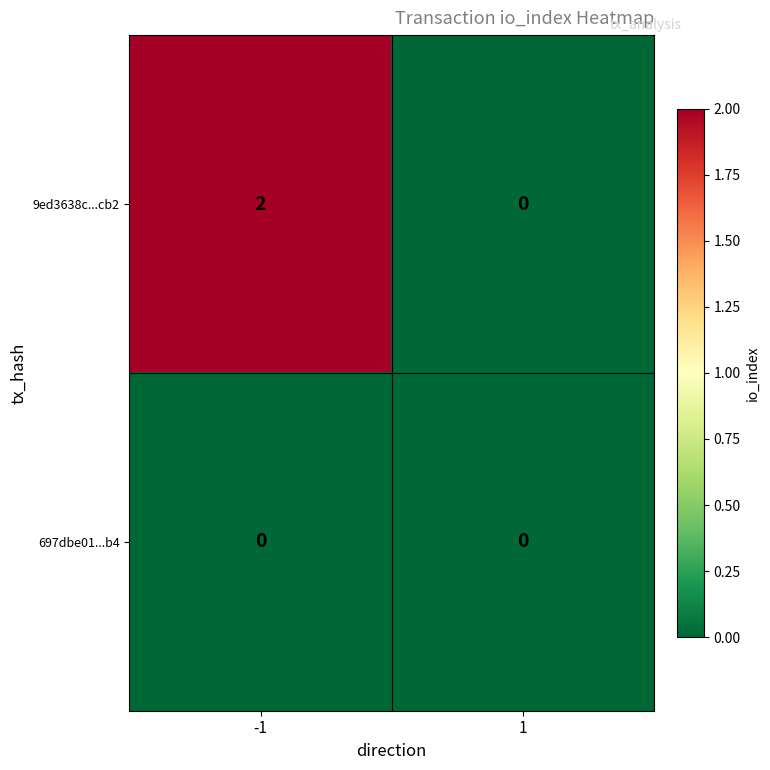

At -1, list the series in order from largest to smallest.

9ed3638c...cb2, 697dbe01...b4